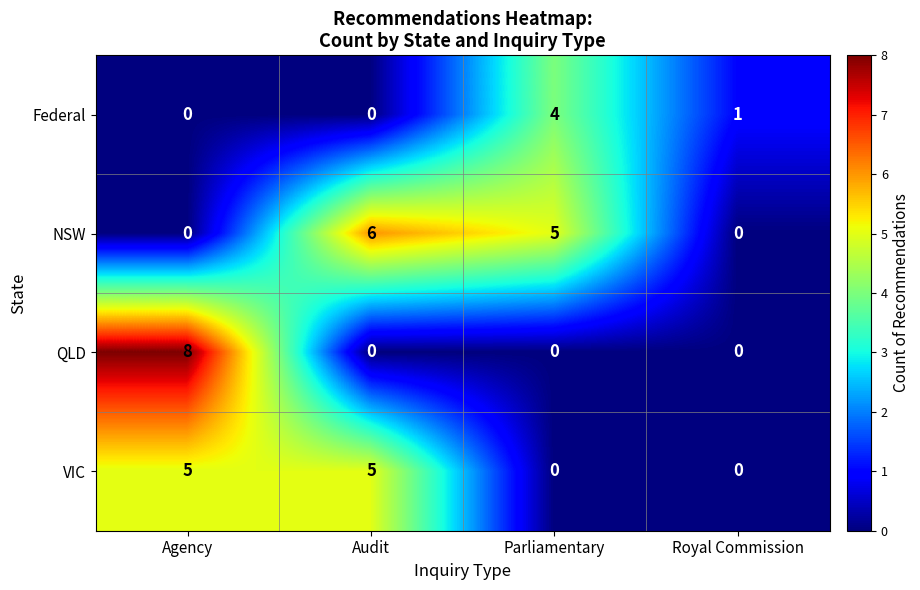

Rank the series by their maximum value, from highest to lowest.

QLD, NSW, VIC, Federal